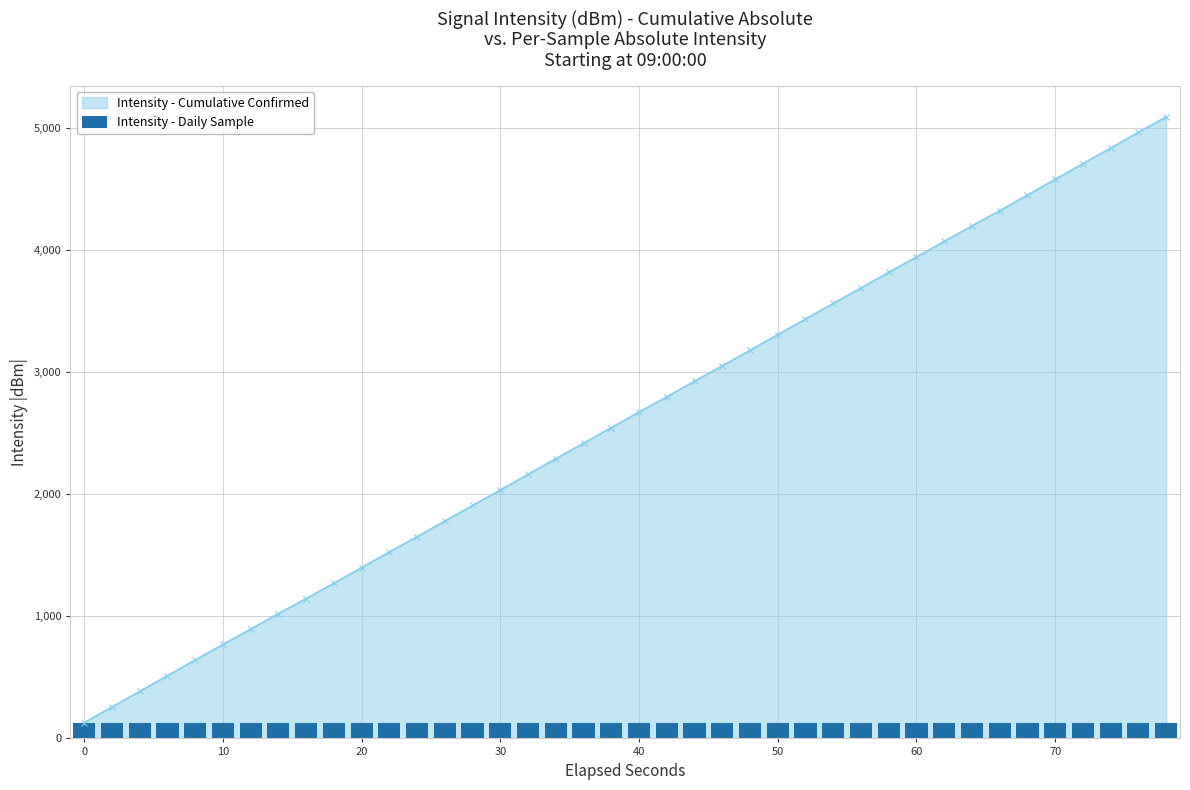

What is the smallest value displayed?

123.3